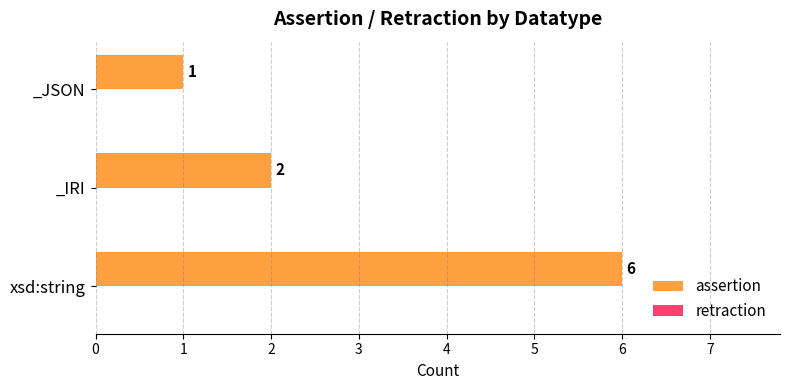

Count the number of data series in this chart.

1